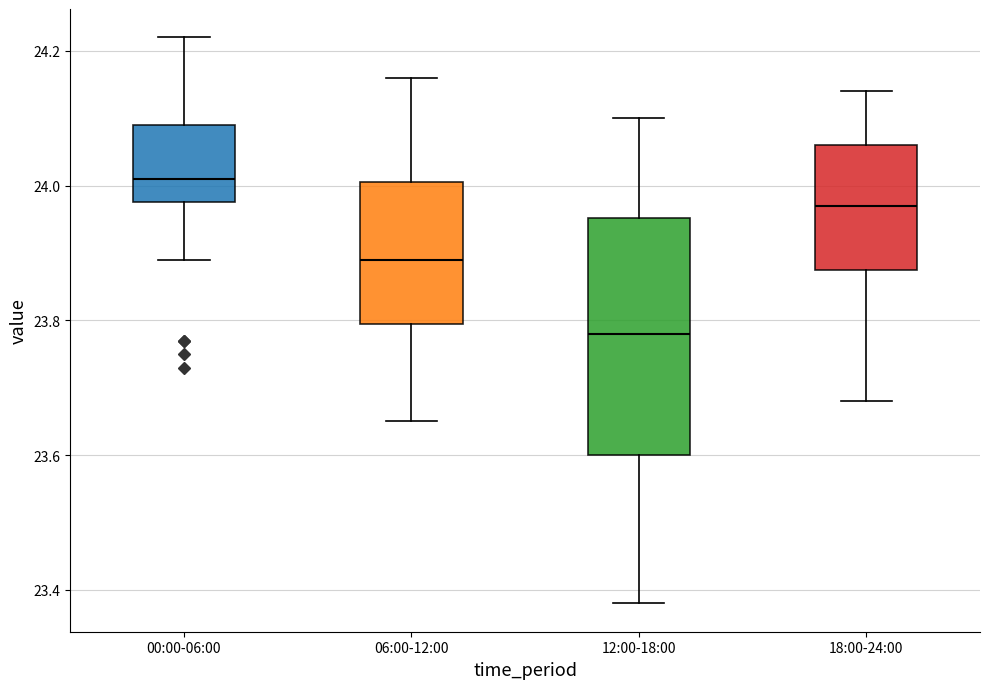

Which box has the lowest median line?

12:00-18:00